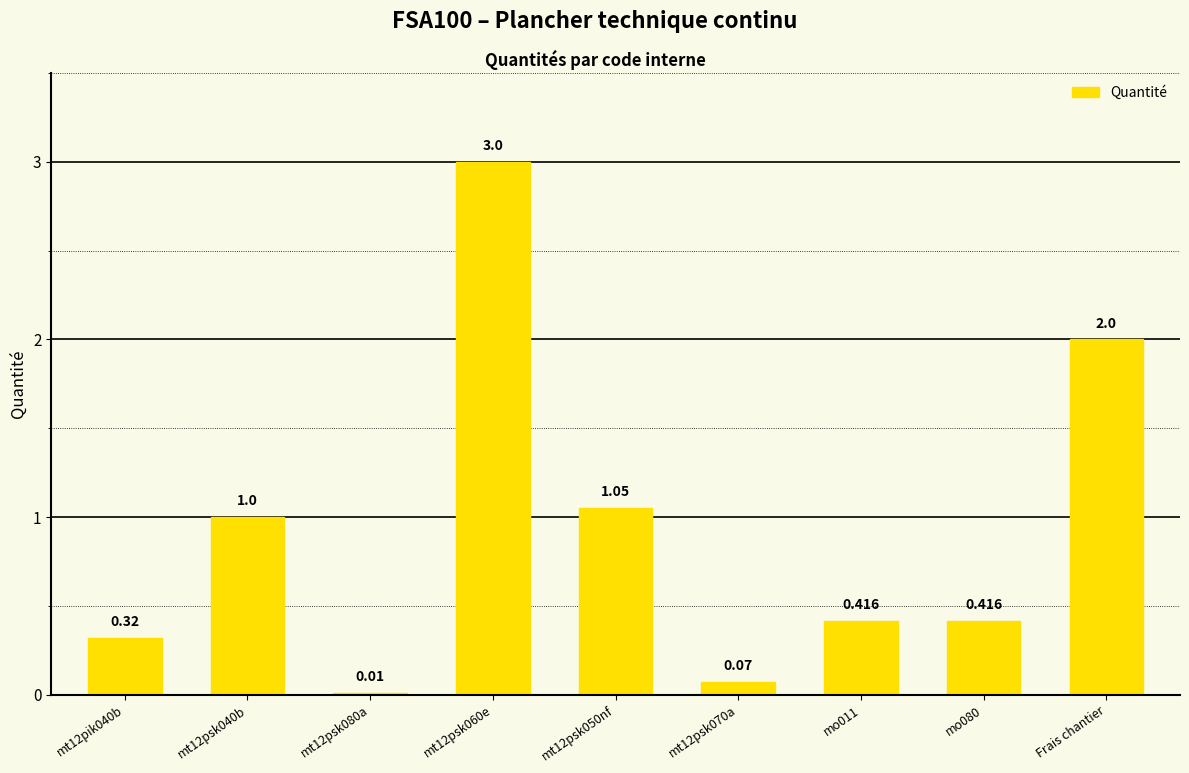

Between Frais chantier and mt12pik040b, which is larger?

Frais chantier